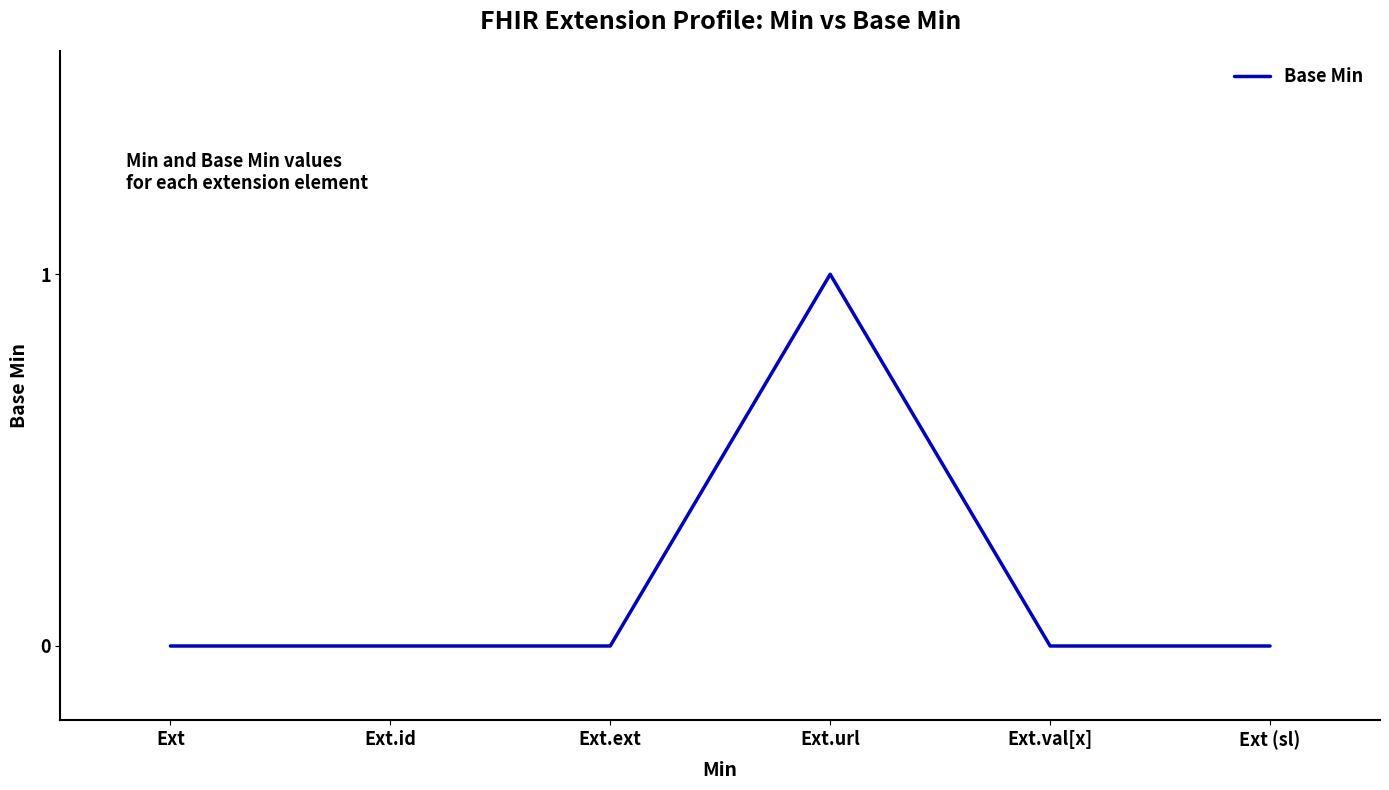

Reading left to right, what are all the values shown in this chart?

0	0	0	1	0	0